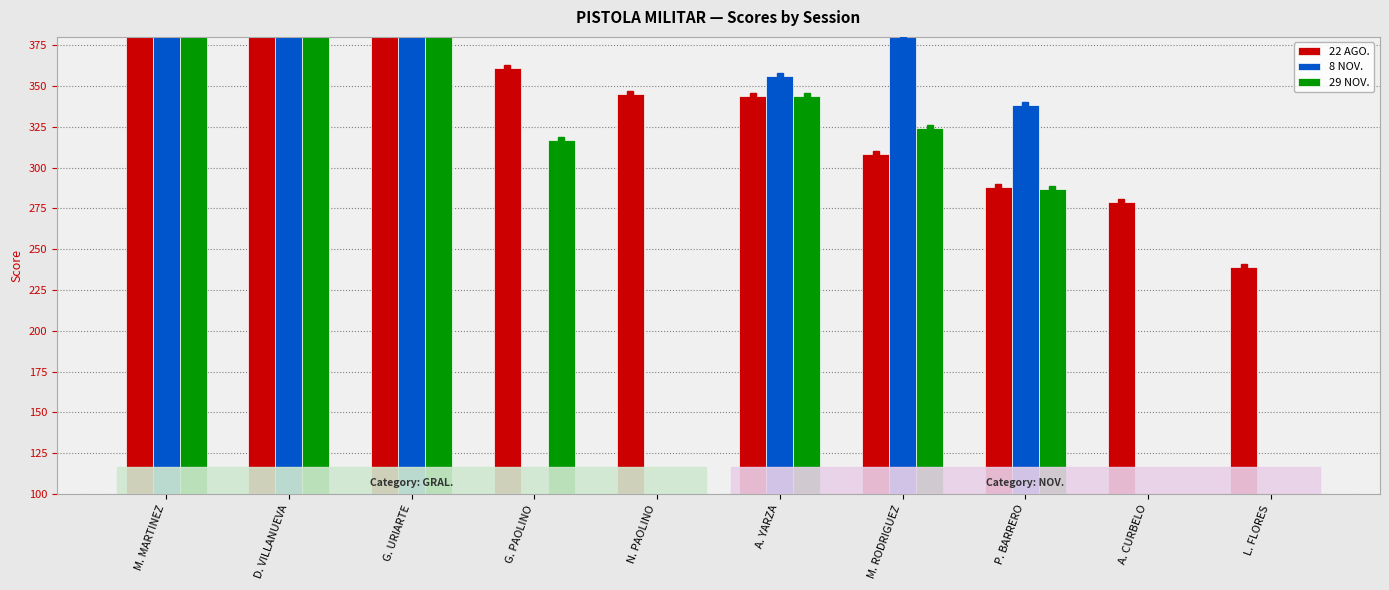

How many groups of bars are there?

10